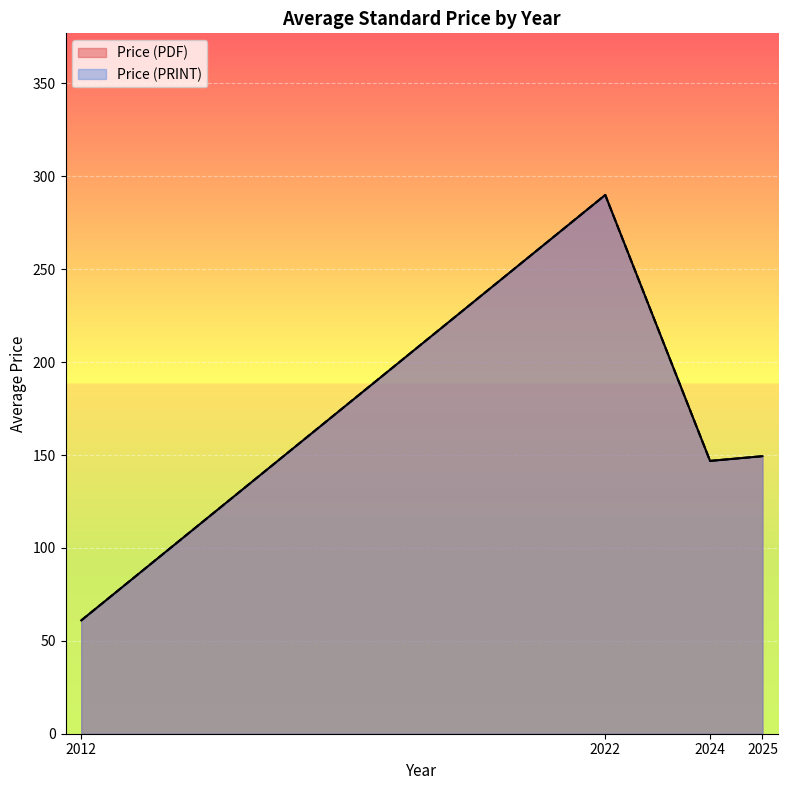

What is the total value across all series at 2012?

122.0